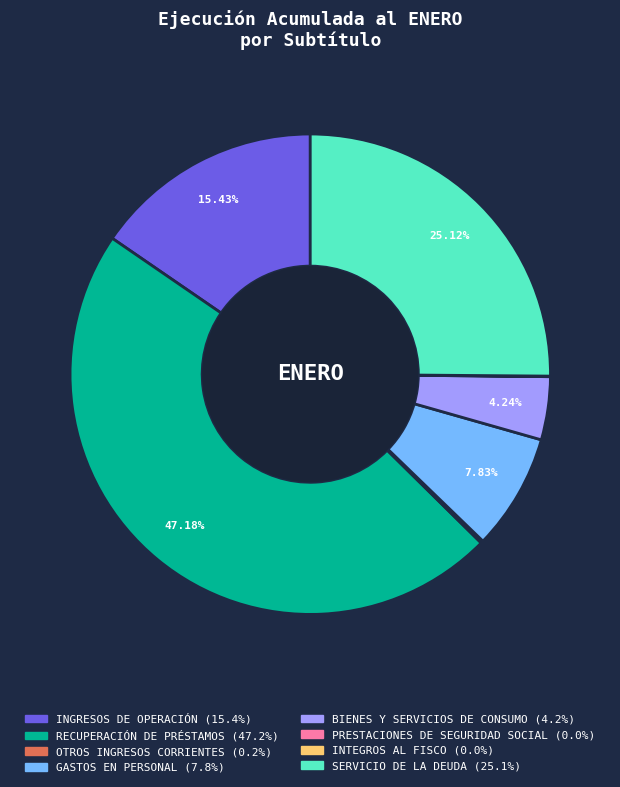

To the nearest percent, what percentage of the pie is RECUPERACIÓN DE PRÉSTAMOS?

47%